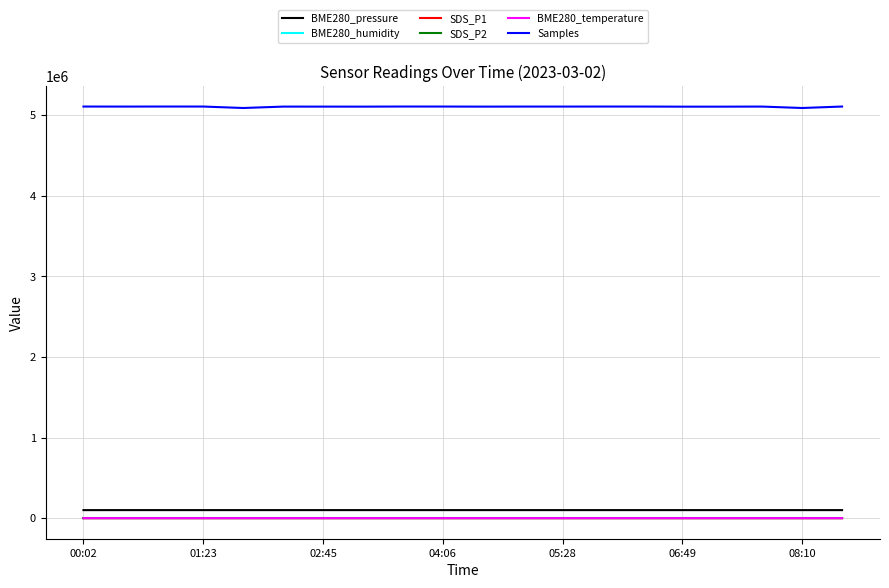

True or false: Samples and BME280_pressure intersect in this chart.

False